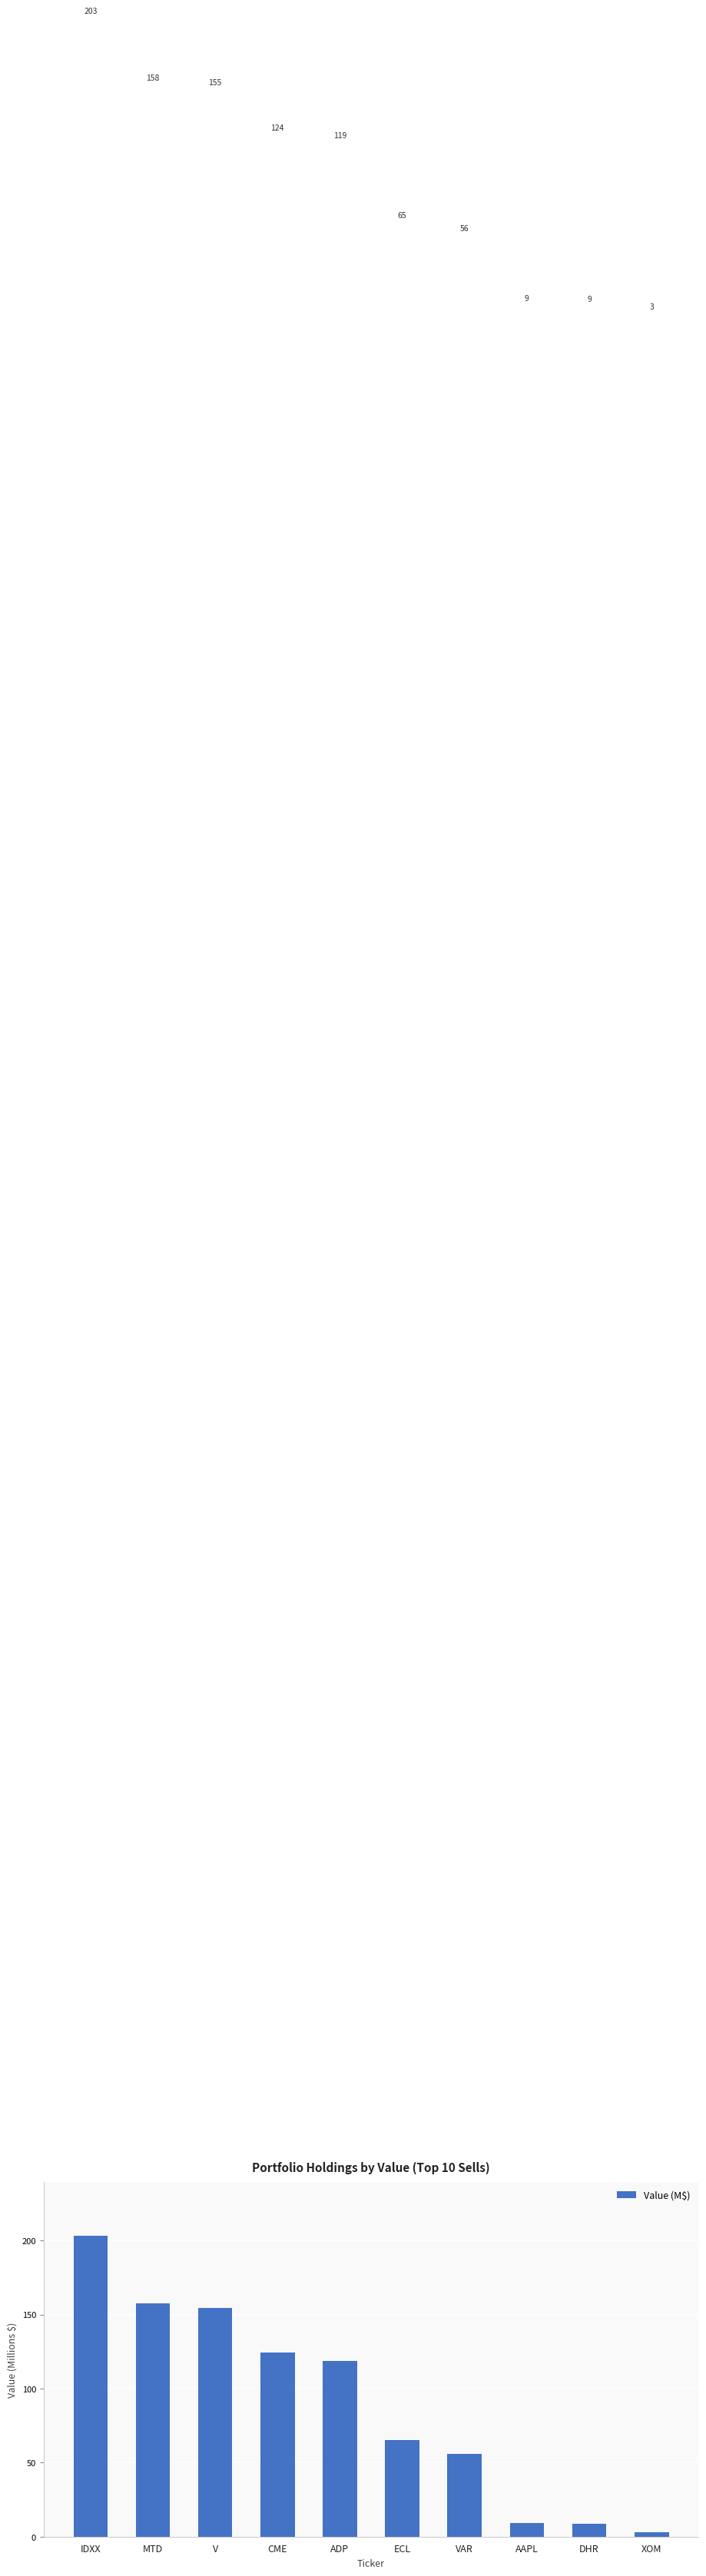

The value at AAPL is 9.0. True or false?

True